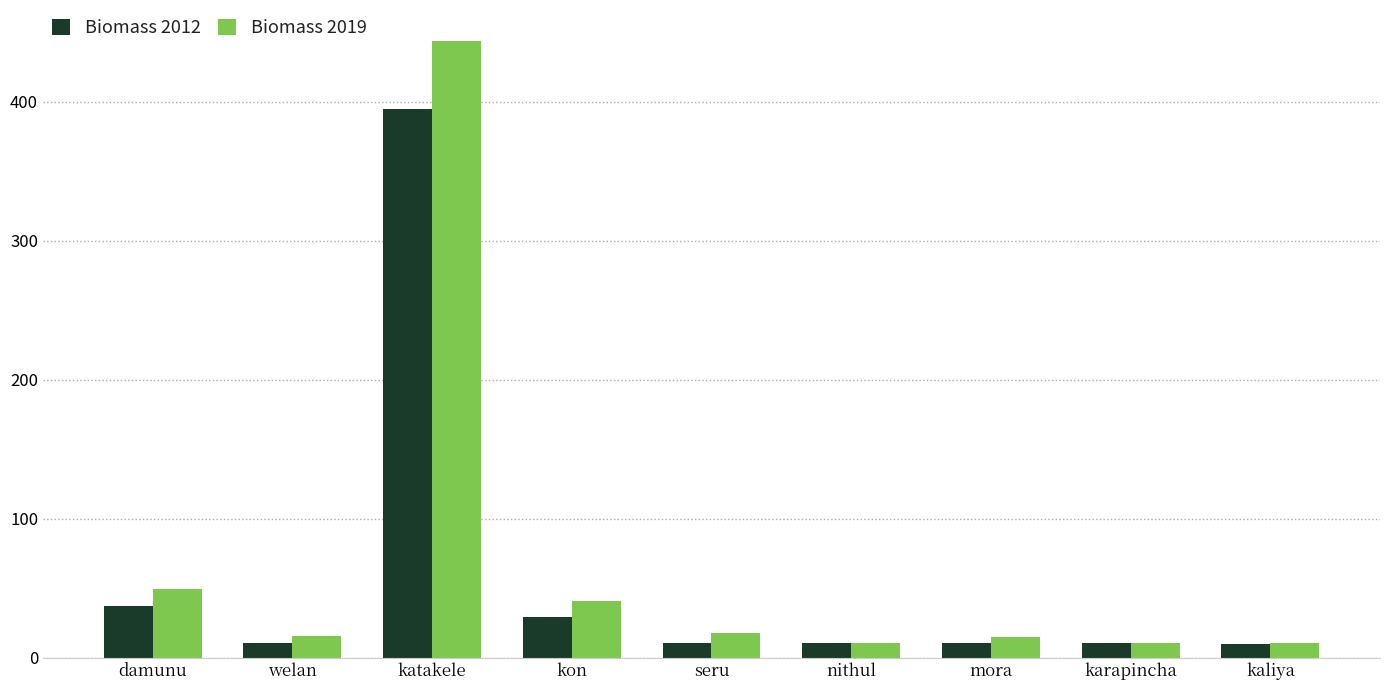

What is the average value of the Biomass 2019 series?

68.2